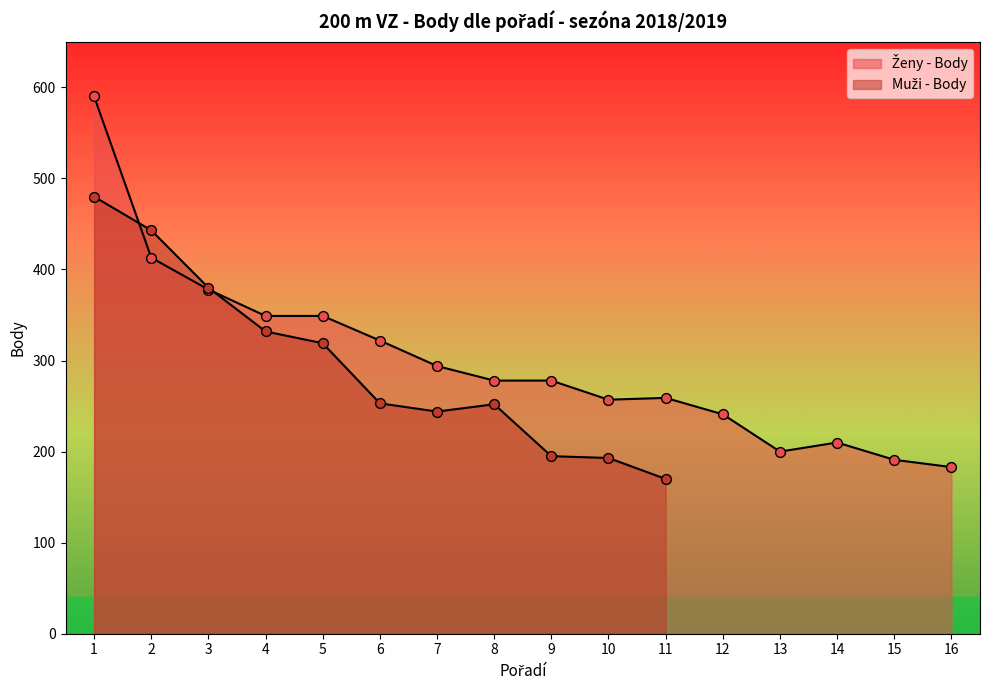

Between 1 and 5, which is larger?

1